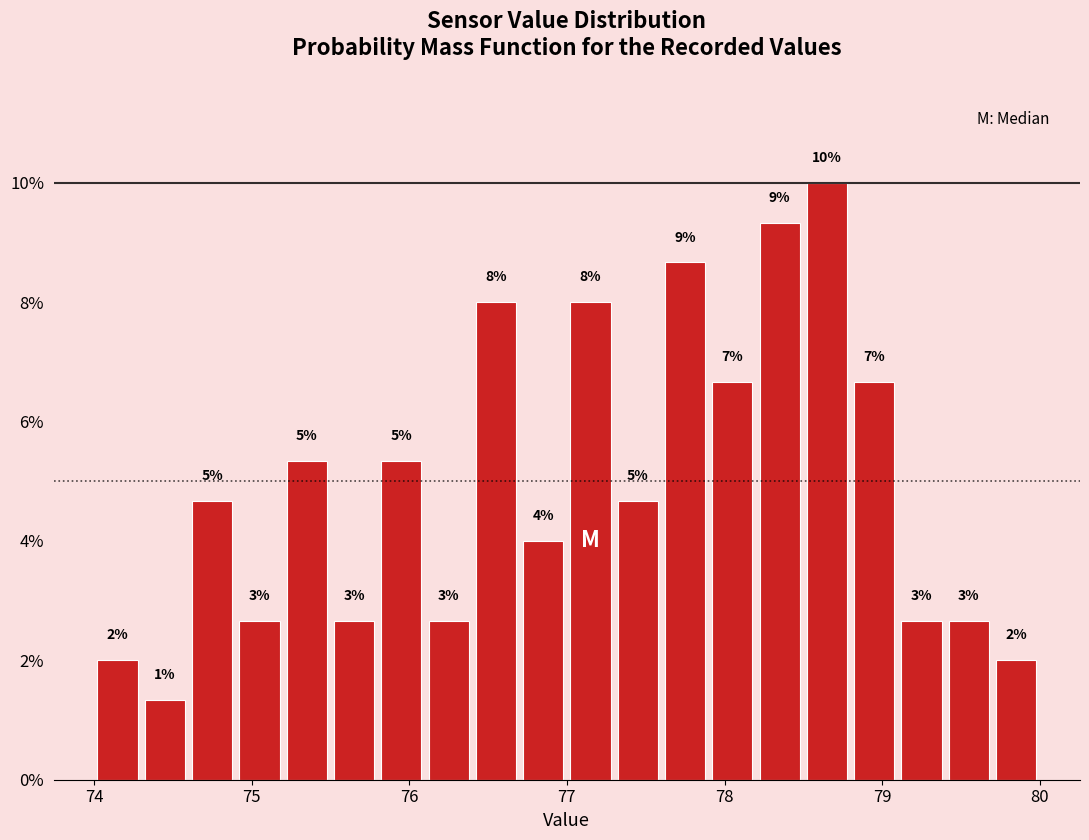

Around what value on the x-axis is the tallest bar? Give the approximate position of its centre, as read against the axis.

78.7